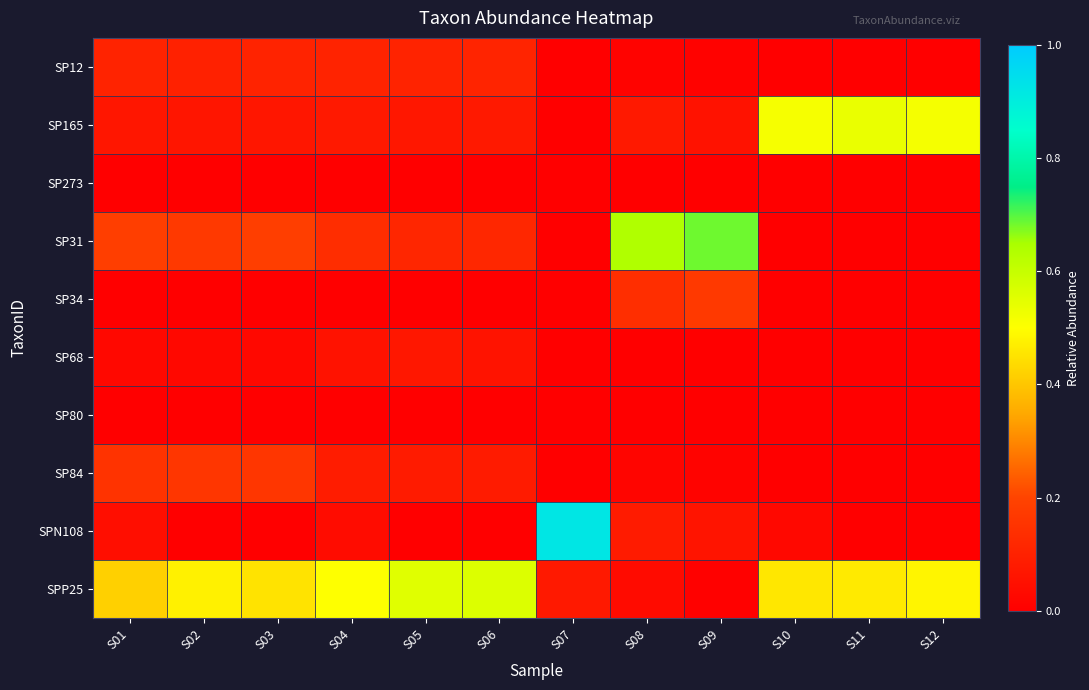

Rank the series at S11 from lowest to highest value.

SP12, SP273, SP31, SP34, SP68, SP80, SP84, SPN108, SPP25, SP165